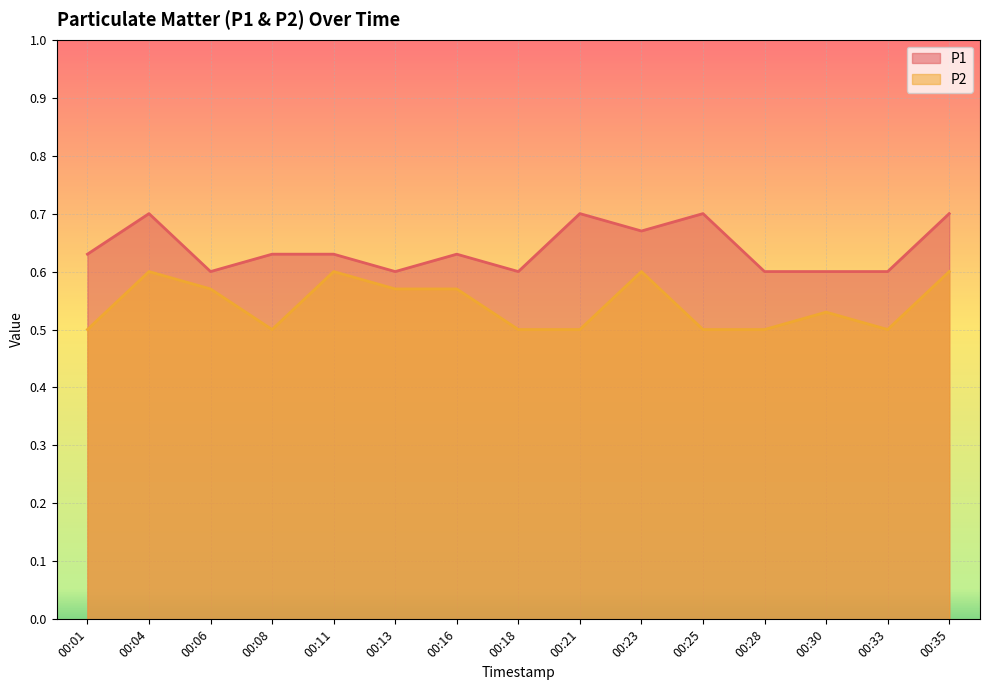

Is the value of P2 at 00:11 greater than the value of P1 at 00:33?

No